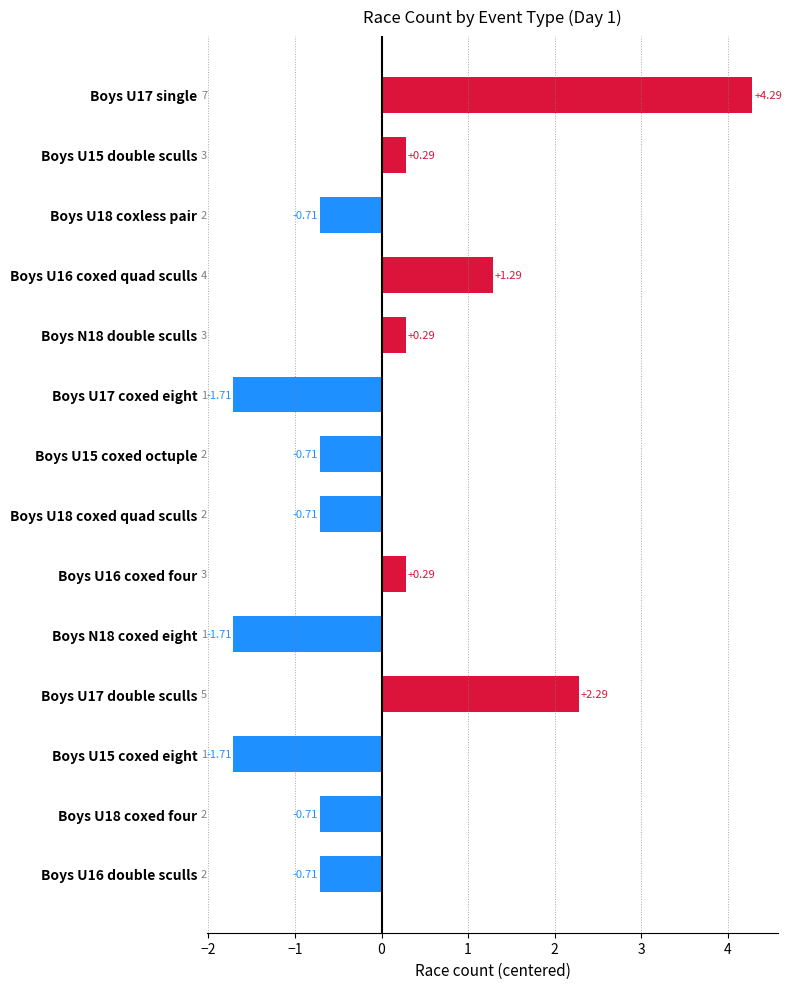

Which category has the highest value across all series?

Boys U17 single